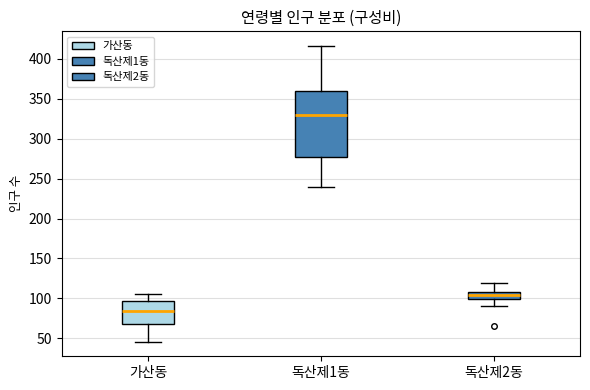

Which box is the tallest, from its lower edge to its upper edge?

독산제1동